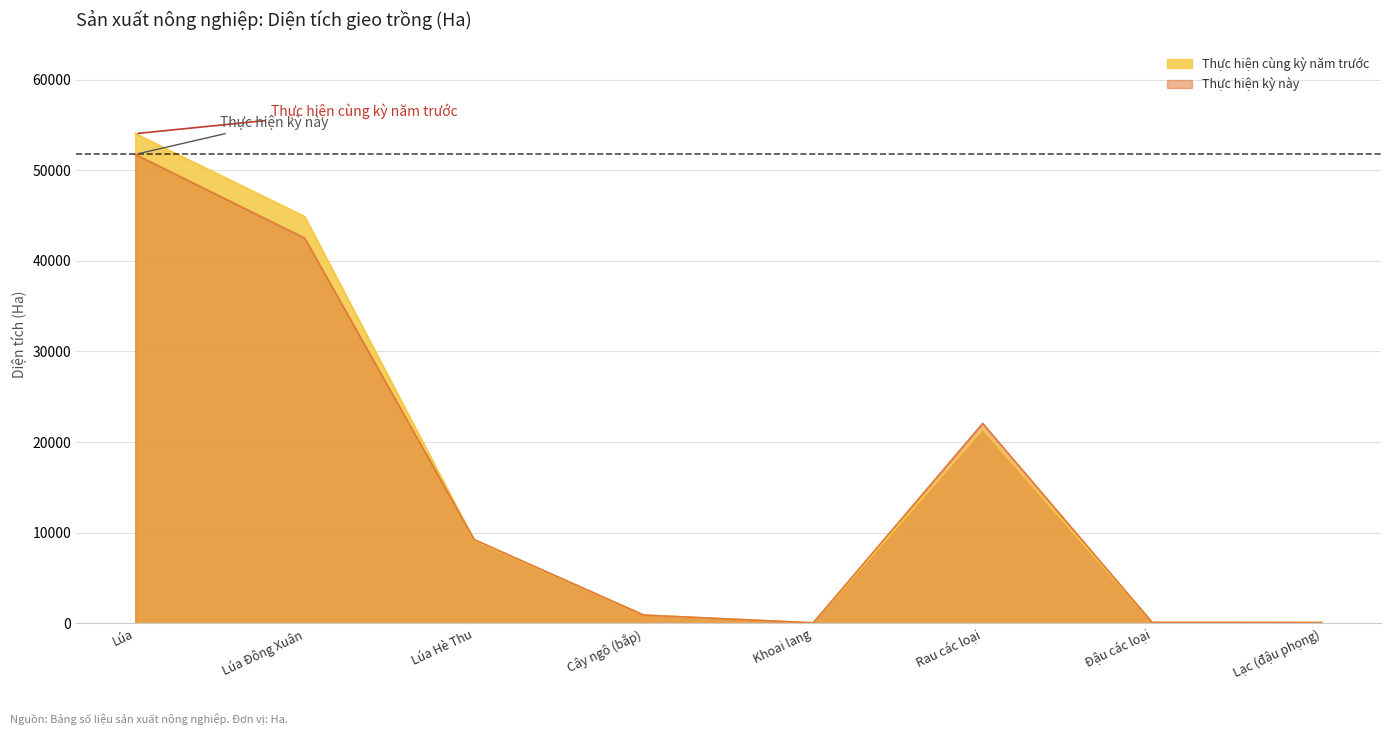

In Thực hiện cùng kỳ năm trước, how many points are higher than both neighbors (excluding endpoints)?

1